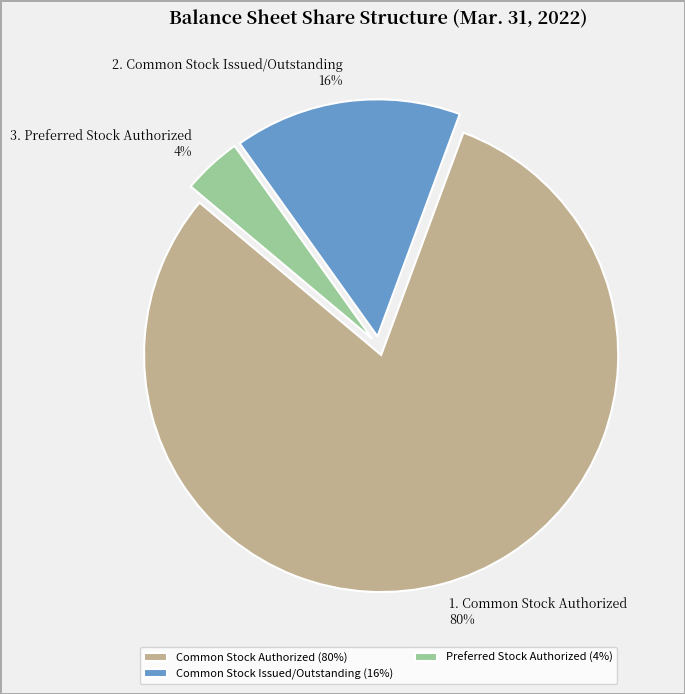

Is it true that Common Stock Issued/Outstanding (16%) is 25% of the pie?

False